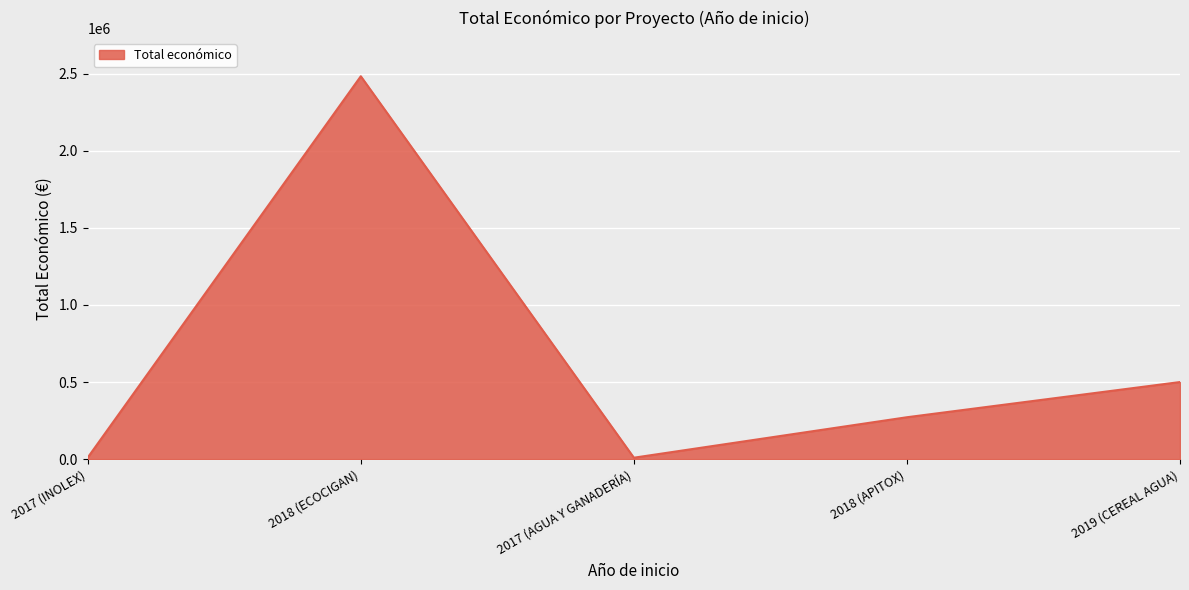

At which category does the data reach its first local valley?

2017 (AGUA Y GANADERÍA)